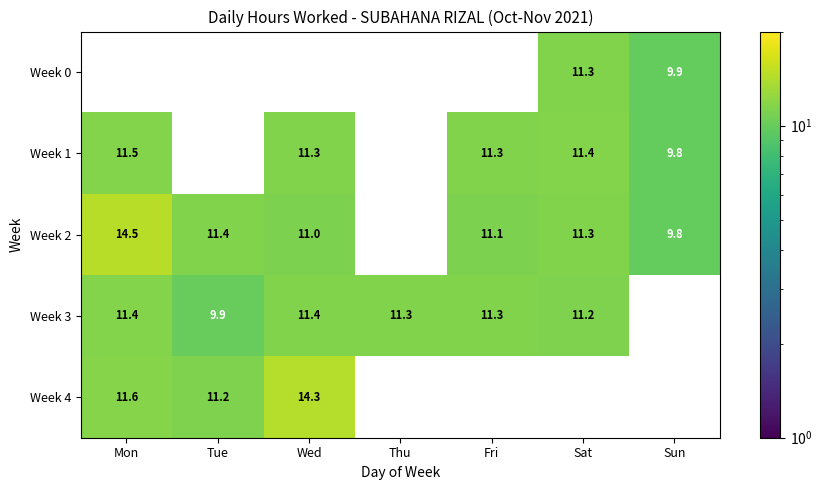

Where does the Week 1 series first go above 11?

Mon